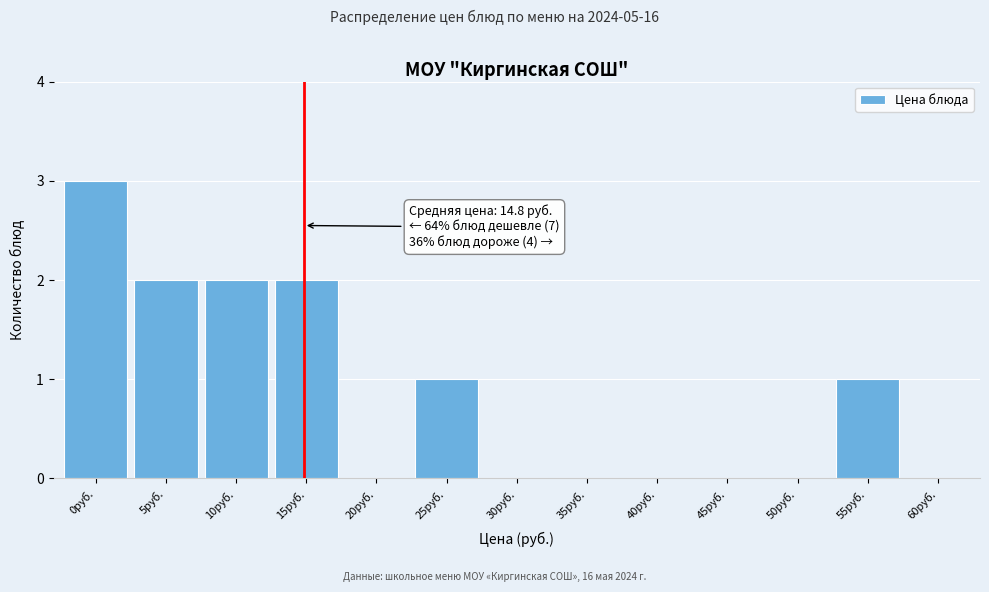

Reading left to right, transcribe all the data shown in this chart.

0руб.=3	5руб.=2	10руб.=2	15руб.=2	20руб.=0	25руб.=1	30руб.=0	35руб.=0	40руб.=0	45руб.=0	50руб.=0	55руб.=1	60руб.=0